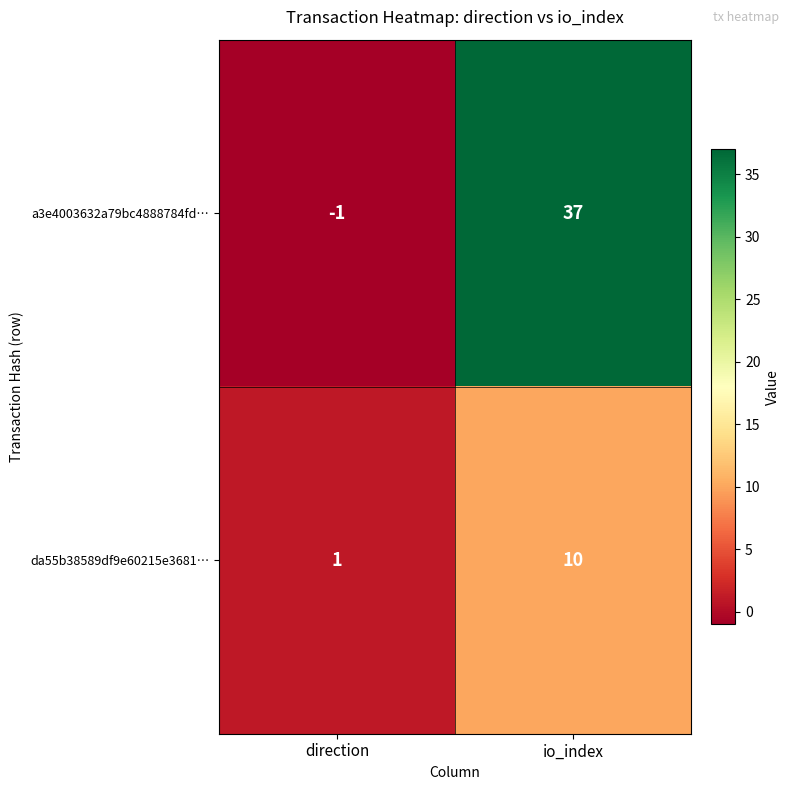

At which category is the sum across all series the highest?

io_index